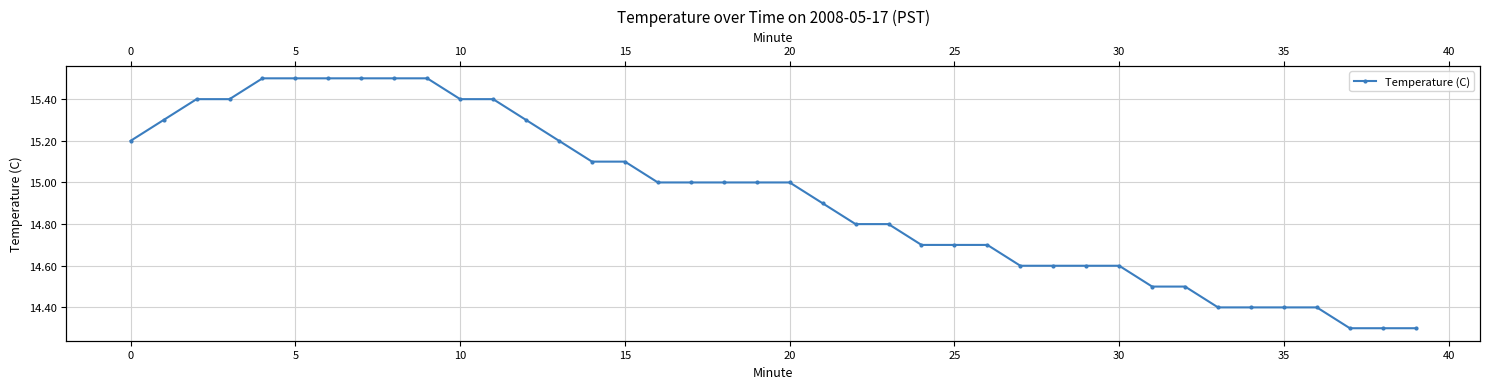

Does the chart have visible grid lines?

Yes